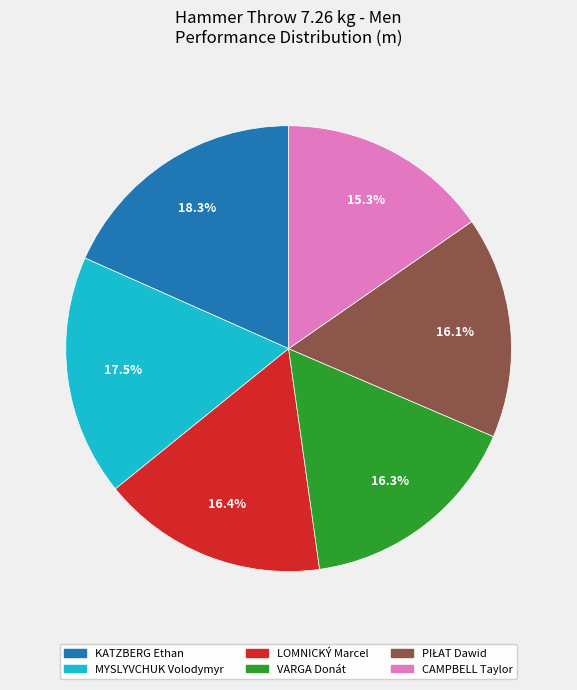

What is the total percentage of KATZBERG Ethan and MYSLYVCHUK Volodymyr?

35.8%